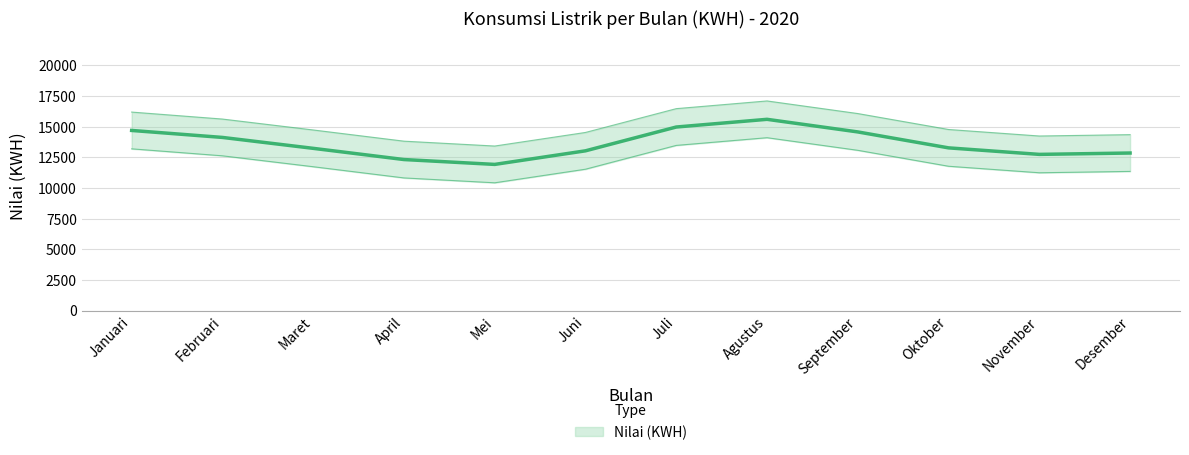

What is the value of the 9th point from the left?

14498